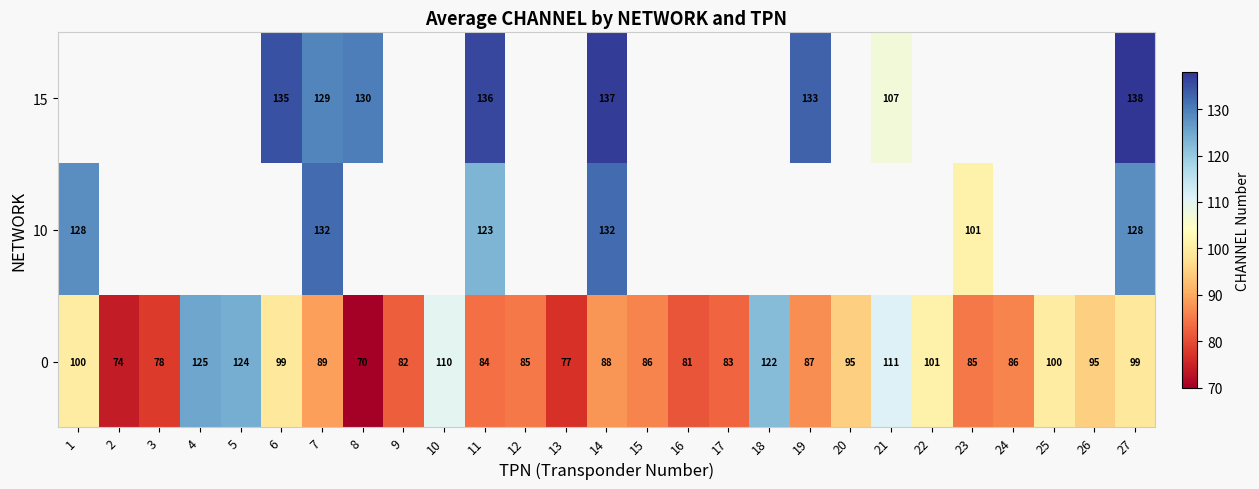

What is the sum of all 0 values?

2516